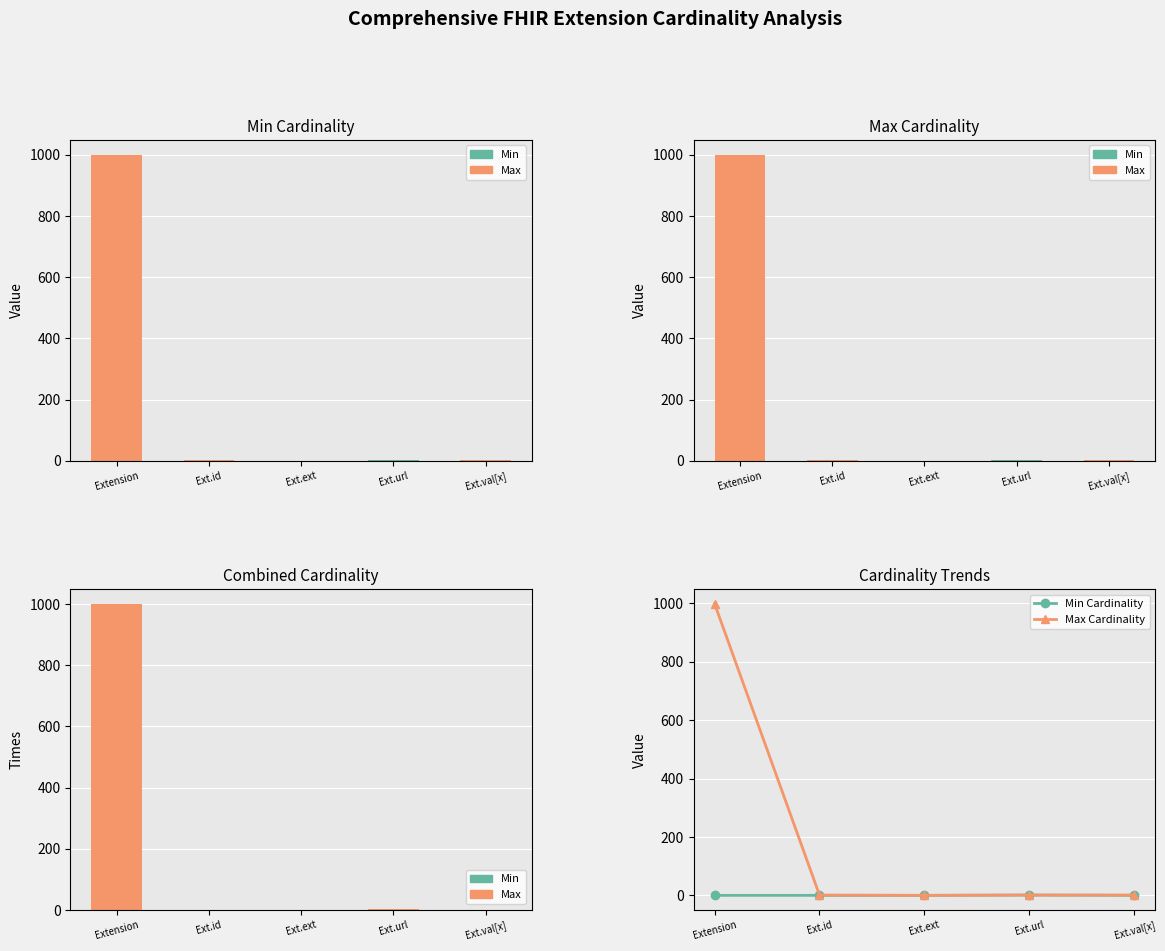

Reading right to left, list all the values displayed in this chart.

Min: Ext.val[x]=0	Ext.url=1	Ext.ext=0	Ext.id=0	Extension=0
Max: Ext.val[x]=1	Ext.url=1	Ext.ext=0	Ext.id=1	Extension=999
Min Cardinality: Ext.val[x]=0	Ext.url=1	Ext.ext=0	Ext.id=0	Extension=0
Max Cardinality: Ext.val[x]=1	Ext.url=1	Ext.ext=0	Ext.id=1	Extension=999